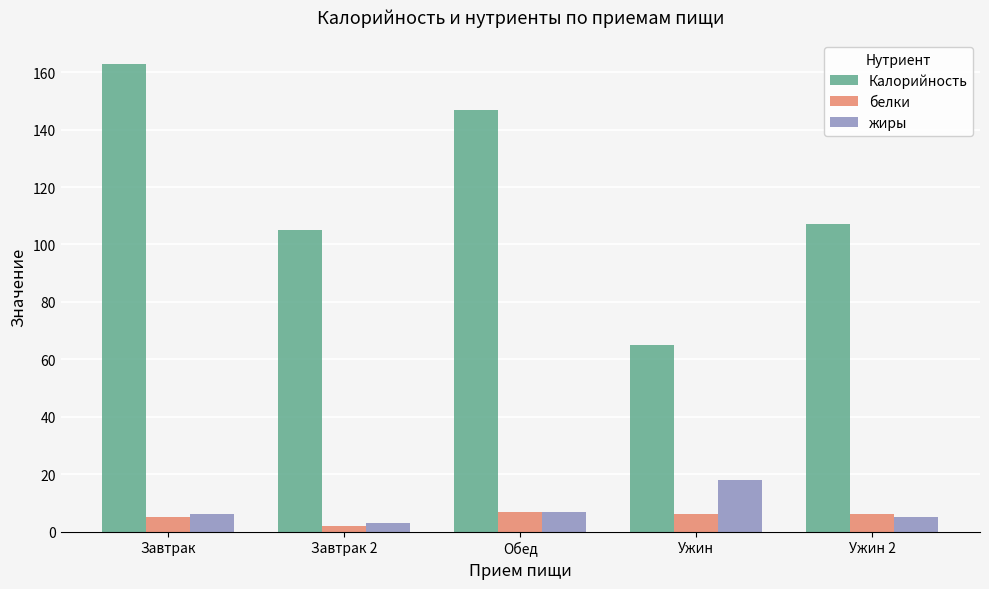

How many data points in жиры are less than 6?

2